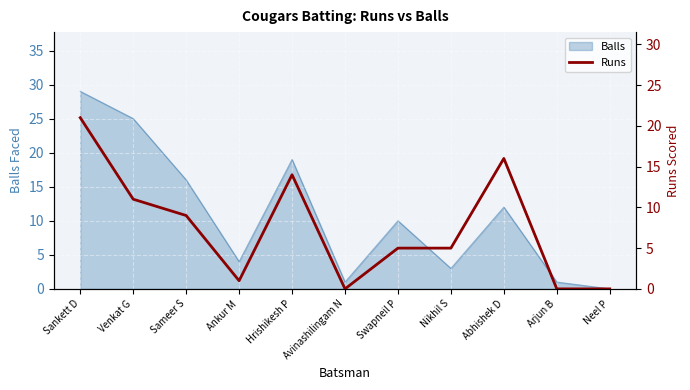

The chart shows a value of 0 at Neel P. True or false?

True